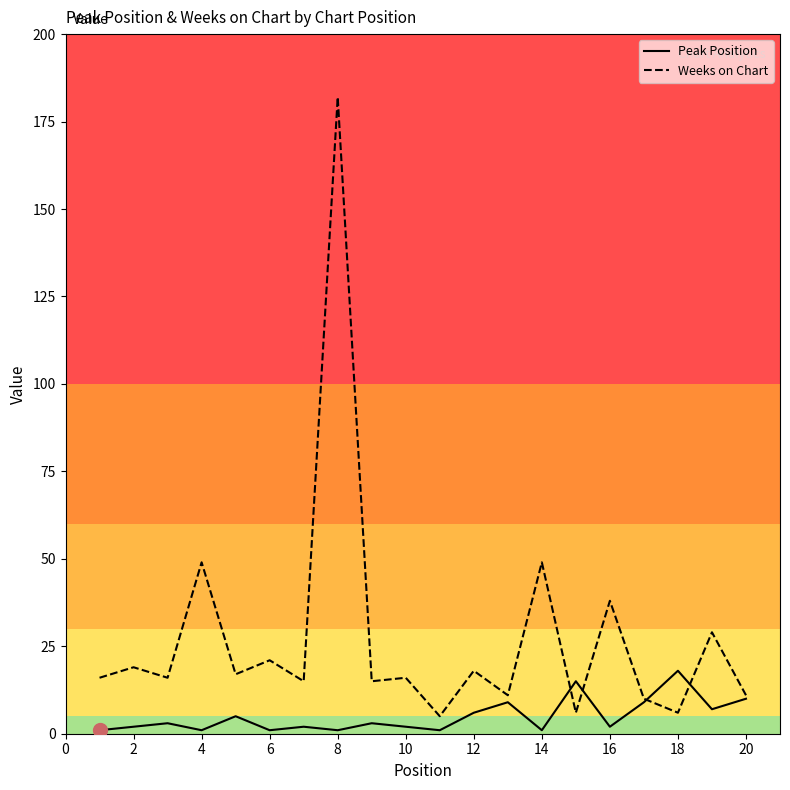

Which series has the largest range (max minus min)?

Weeks on Chart